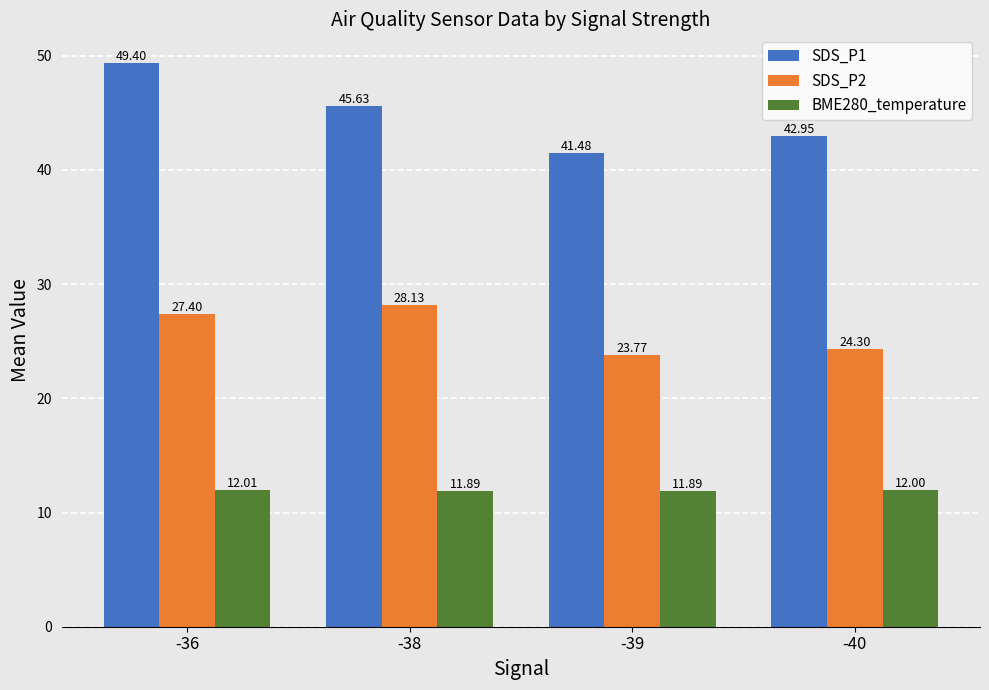

Rank the series at -40 from lowest to highest value.

BME280_temperature, SDS_P2, SDS_P1